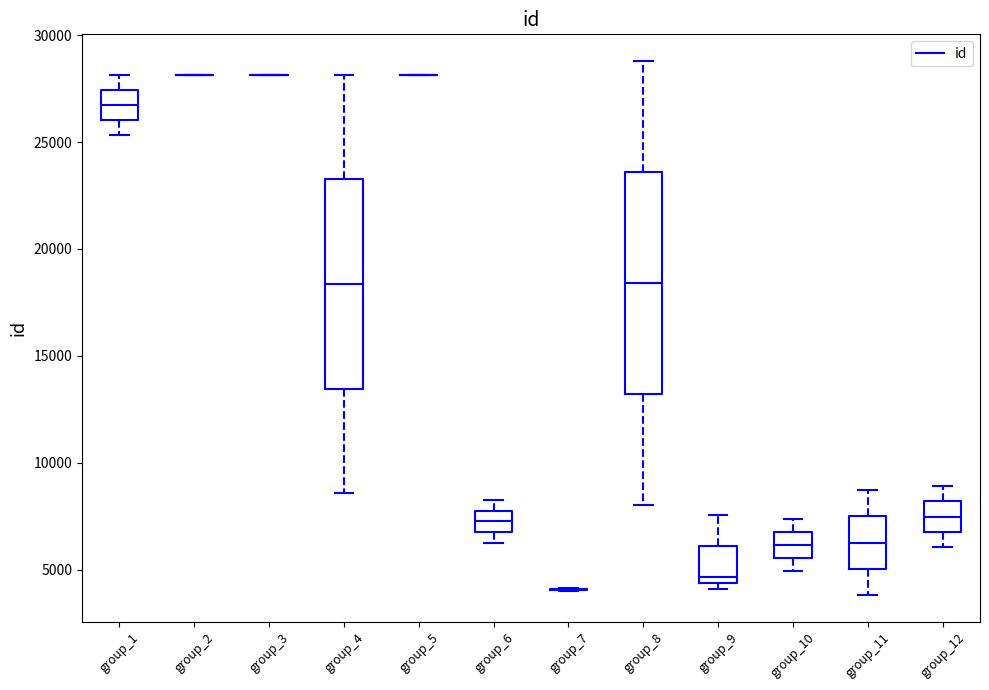

Reading left to right, transcribe this box plot: for each box, give where its median line is, the range the box spans, and where its two whiskers end, as read against the y-axis. The values are not printed on the chart, so give them approximately, as read against the axis.

group_1: median 26500, box 26000 to 27500, whiskers 25500 to 28000
group_2: box collapsed to a line at 28000, whiskers 28000 to 28000
group_3: box collapsed to a line at 28000, whiskers 28000 to 28000
group_4: median 18500, box 13500 to 23500, whiskers 8500 to 28000
group_5: box collapsed to a line at 28000, whiskers 28000 to 28000
group_6: median 7500, box 7000 to 8000, whiskers 6500 to 8000 (just above the box's upper edge)
group_7: box collapsed to a line at 4000, whiskers 4000 to 4000
group_8: median 18500, box 13000 to 23500, whiskers 8000 to 29000
group_9: median 4500 (just above the box's lower edge), box 4500 to 6000, whiskers 4000 to 7500
group_10: median 6000, box 5500 to 7000, whiskers 5000 to 7500
group_11: median 6500, box 5000 to 7500, whiskers 4000 to 8500
group_12: median 7500, box 7000 to 8000, whiskers 6000 to 9000